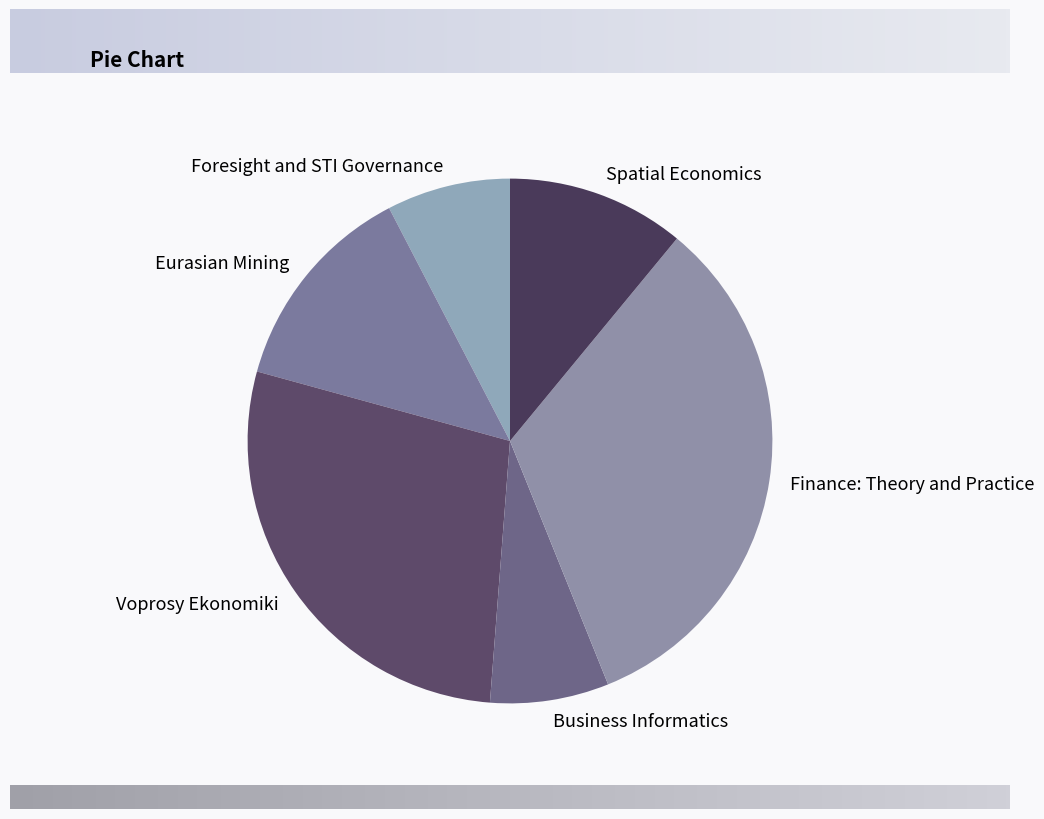

Which category has the biggest portion of the pie?

Finance: Theory and Practice